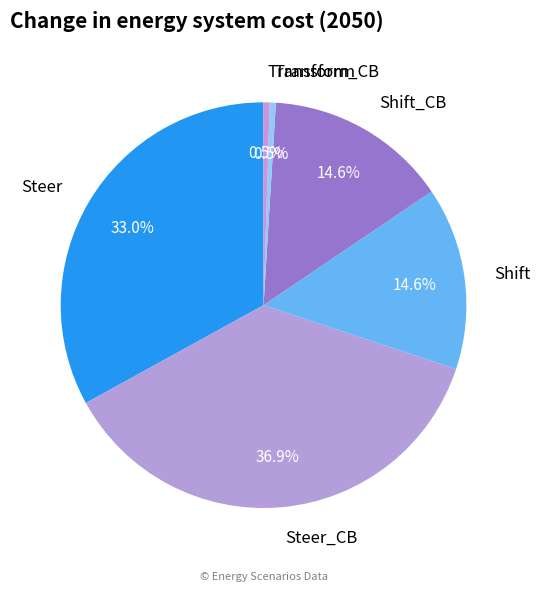

Is Transform_CB the majority of the pie?

No